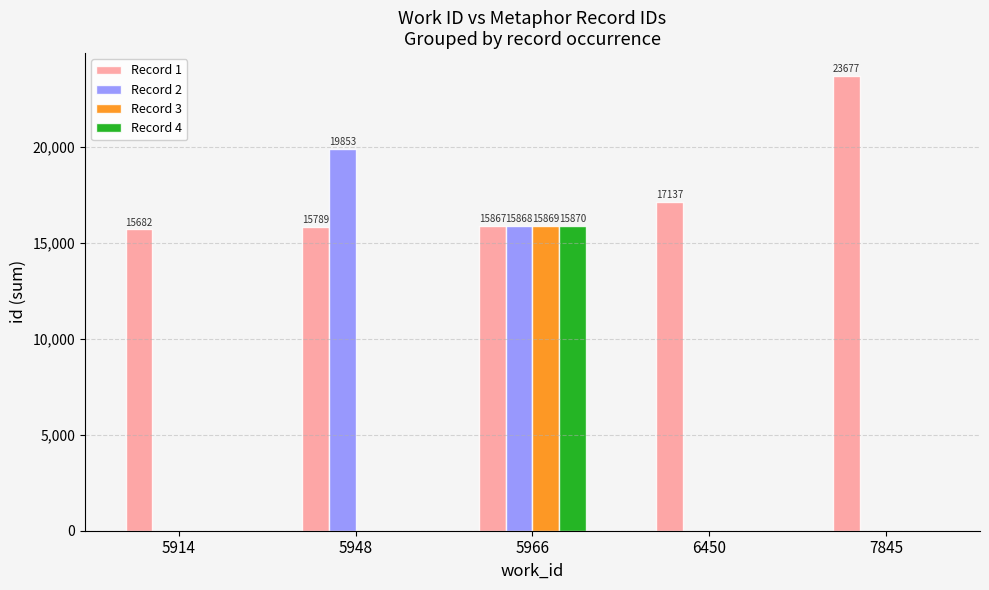

What is the average value of the Record 1 series?

17630